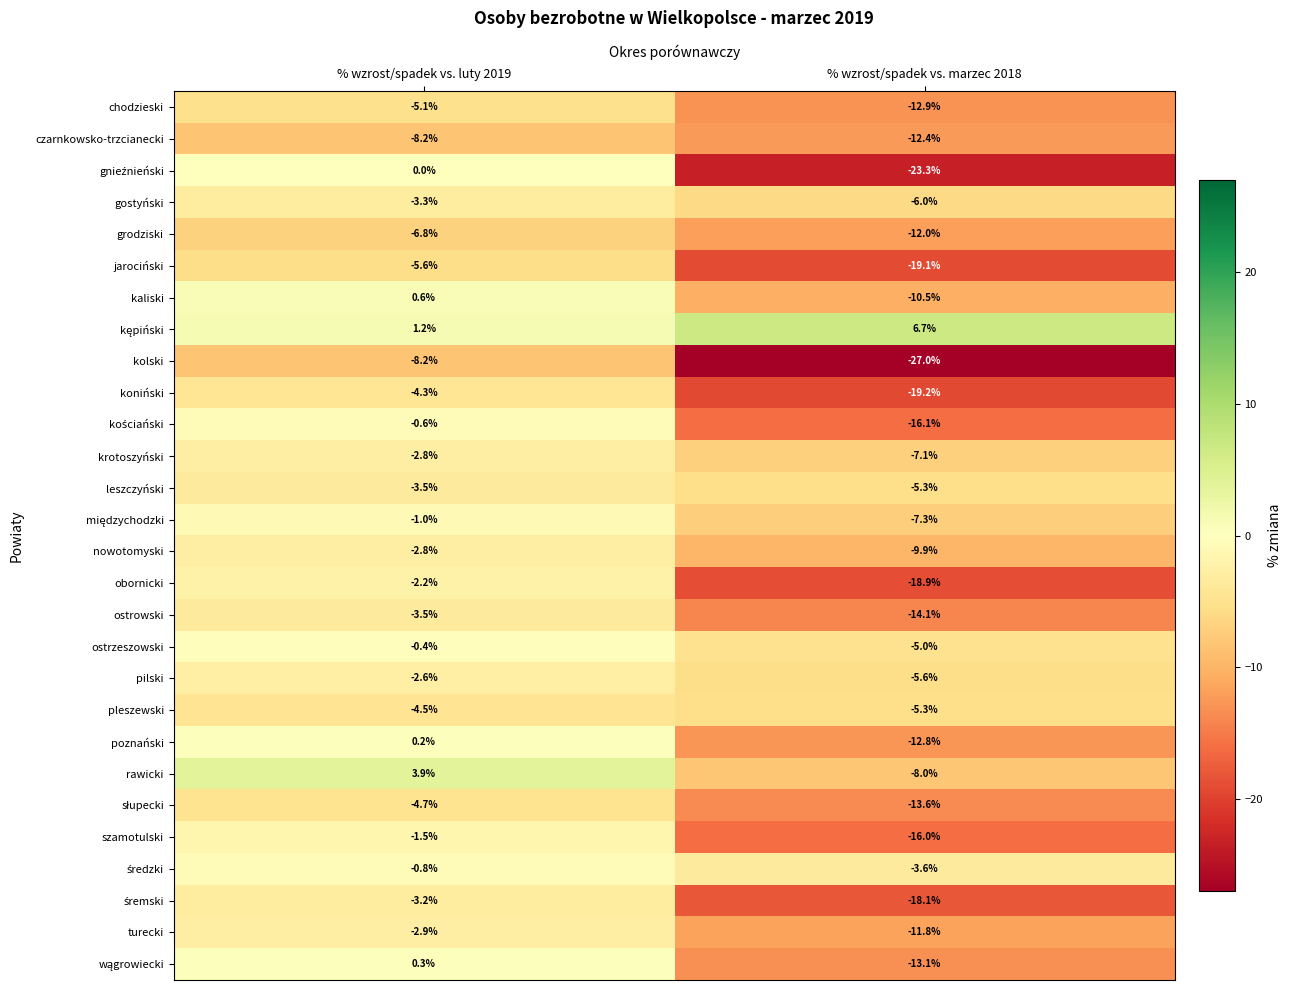

What is the difference between the pilski values at % wzrost/spadek vs. luty 2019 and % wzrost/spadek vs. marzec 2018?

3.0